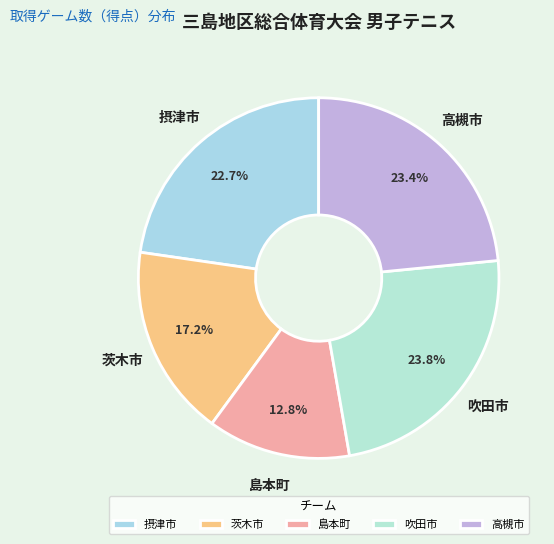

How many segments does this pie chart have?

5